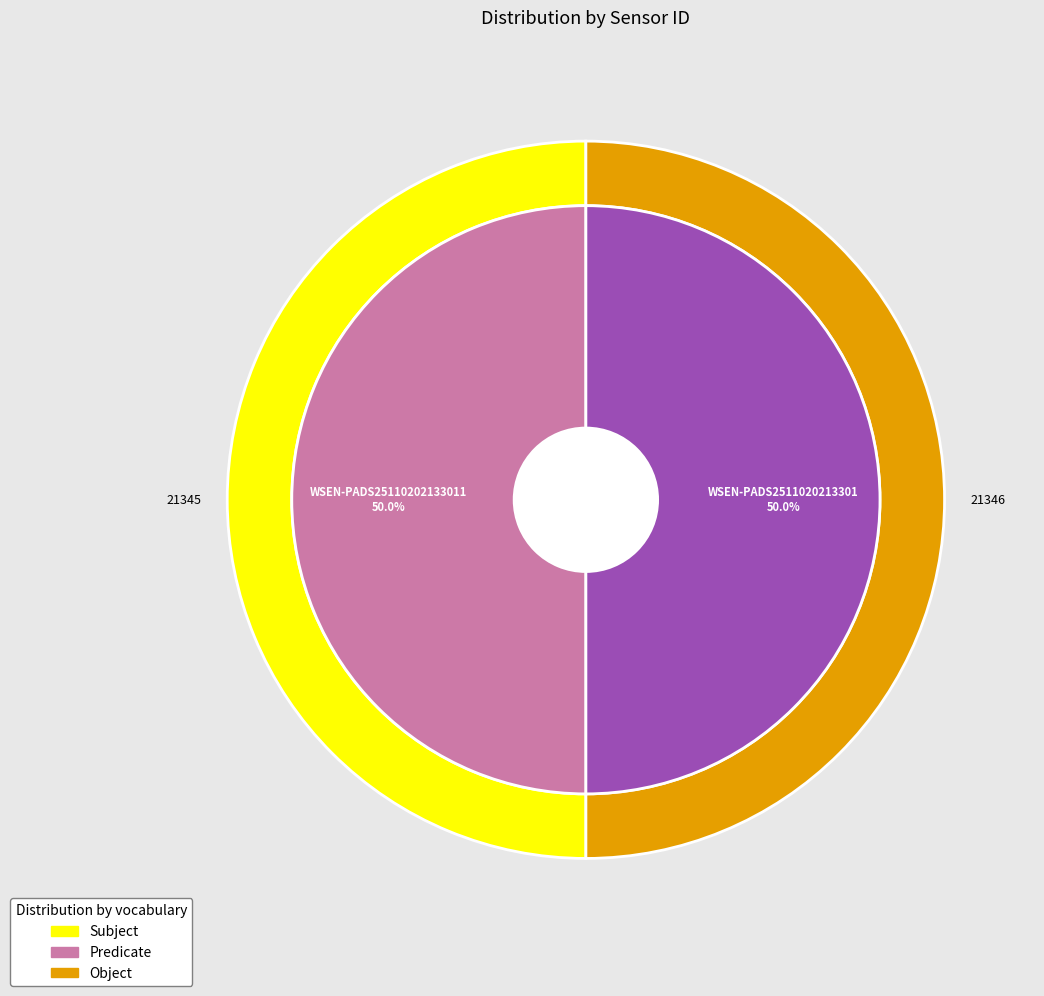

Does any single category account for the majority?

Yes